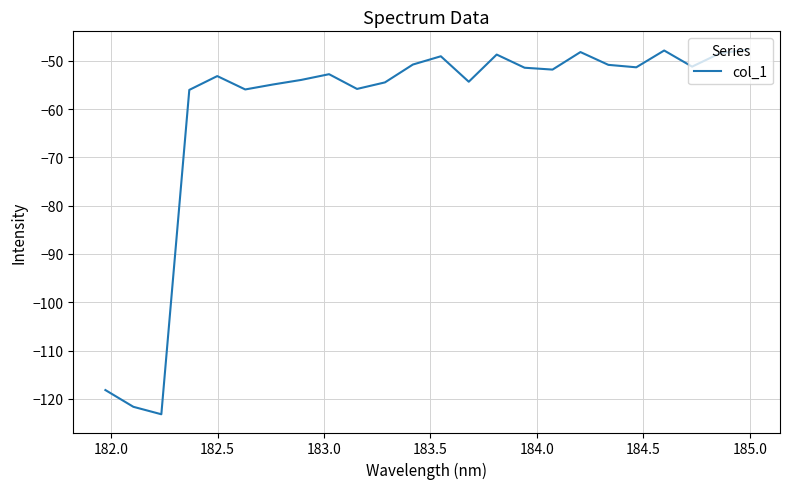

What is the difference between the maximum and minimum values?

75.5